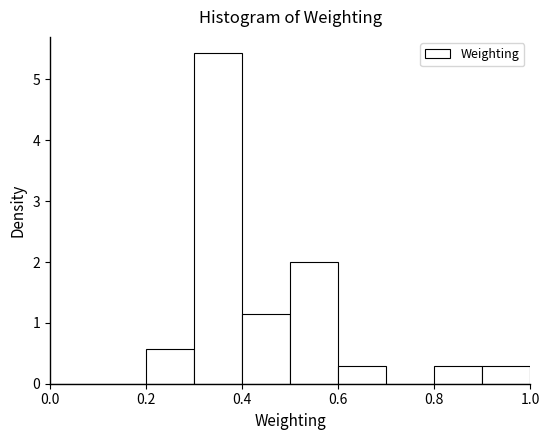

Reading left to right, list every bar in this chart as the range it spans on the x-axis followed by its height. The values are not printed on the chart, so give them approximately, as read against the axis.

0.0 to 0.1: 0
0.1 to 0.2: 0
0.2 to 0.3: 0.6
0.3 to 0.4: 5.4
0.4 to 0.5: 1.1
0.5 to 0.6: 2.0
0.6 to 0.7: 0.3
0.7 to 0.8: 0
0.8 to 0.9: 0.3
0.9 to 1.0: 0.3